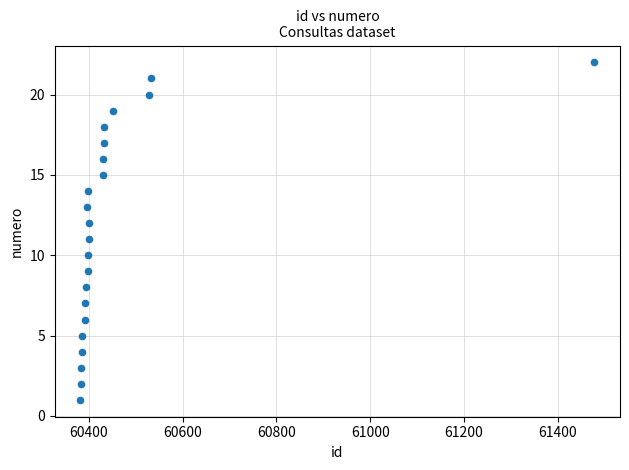

What is the range of Y values (max minus min)?

21